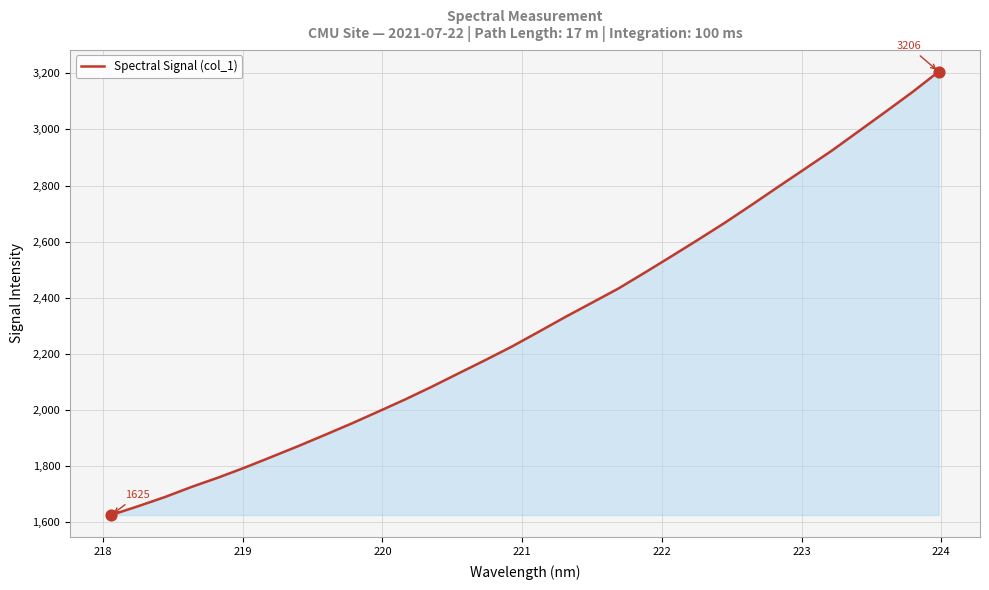

What is the greatest value displayed?

3206.0